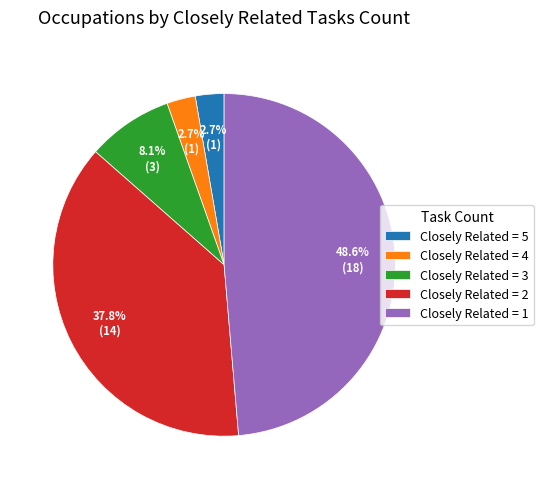

Is the sum of Closely Related = 5 and Closely Related = 3 greater than half?

No